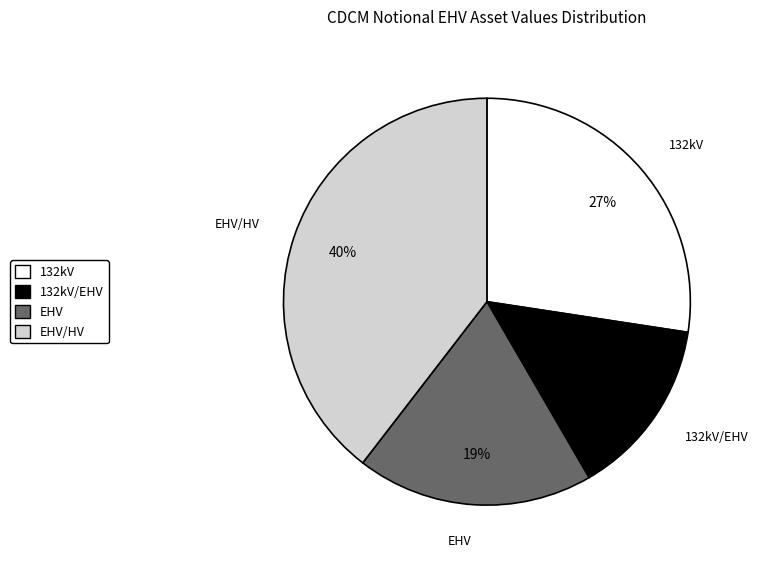

To the nearest percent, what is the average slice percentage?

25%